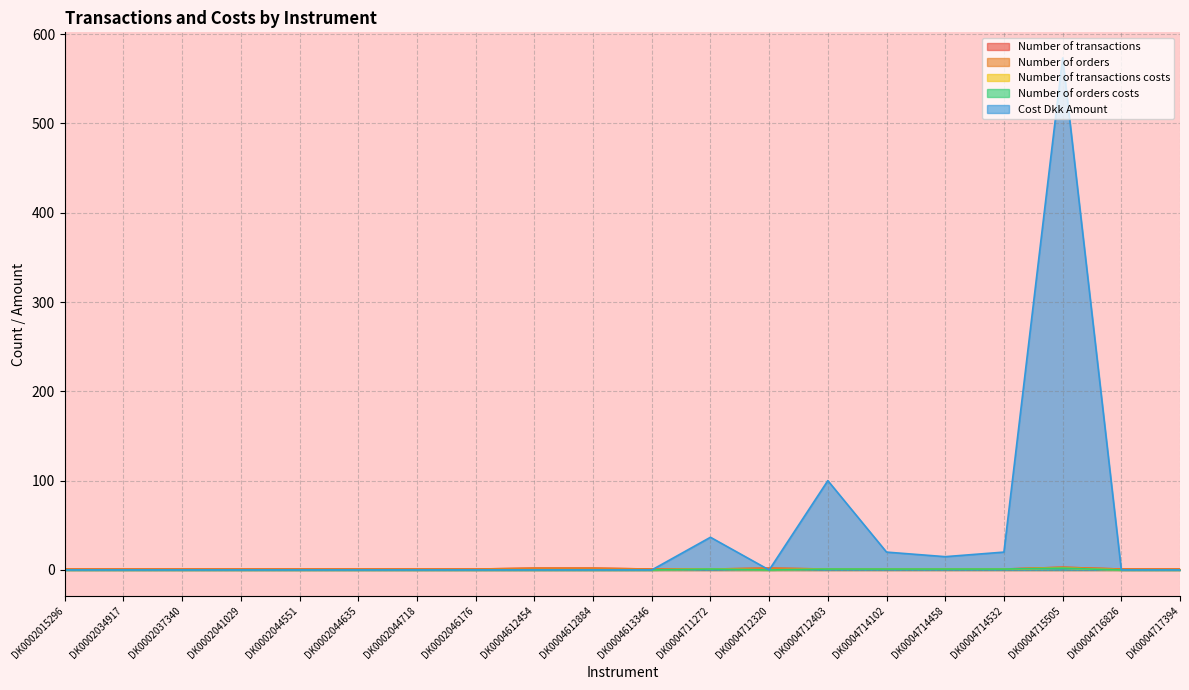

What is the average value of the Number of transactions costs series?

0.3